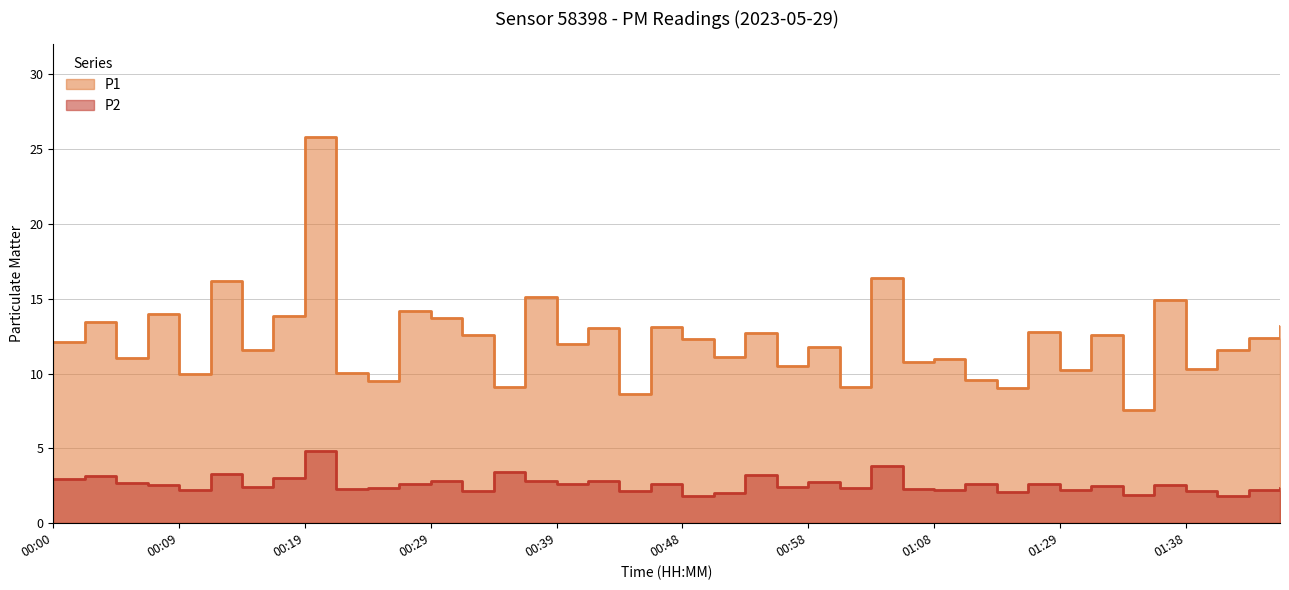

Is it true that P1 equals 9.5 at 00:24?

True